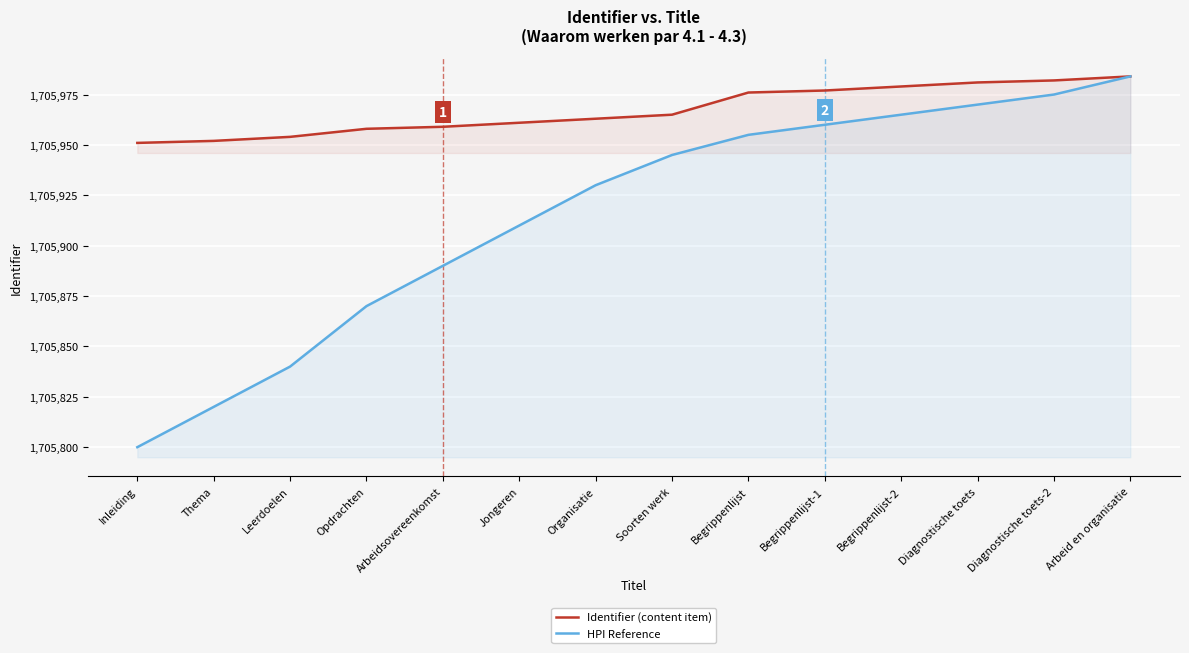

List the labels in order of HPI Reference value, largest first.

Arbeid en organisatie, Diagnostische toets-2, Diagnostische toets, Begrippenlijst-2, Begrippenlijst-1, Begrippenlijst, Soorten werk, Organisatie, Jongeren, Arbeidsovereenkomst, Opdrachten, Leerdoelen, Thema, Inleiding